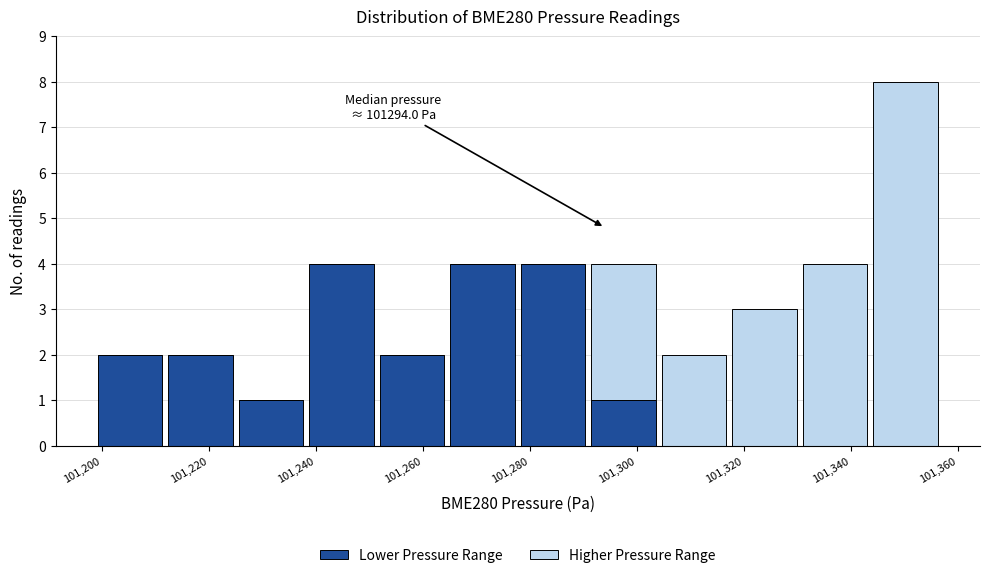

Which range on the x-axis has the tallest stacked bar (by total height)?

101344 to 101356